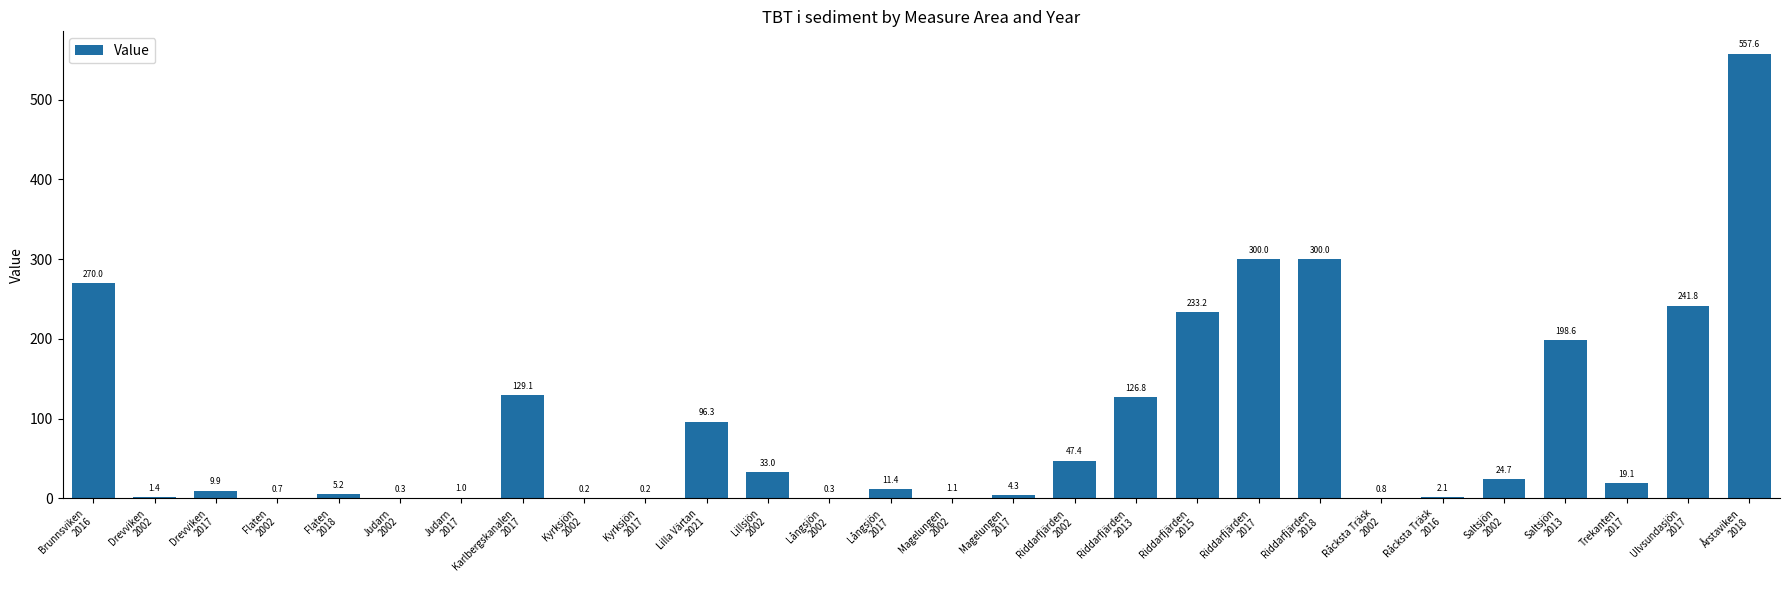

What is the maximum value shown in the chart?

557.6